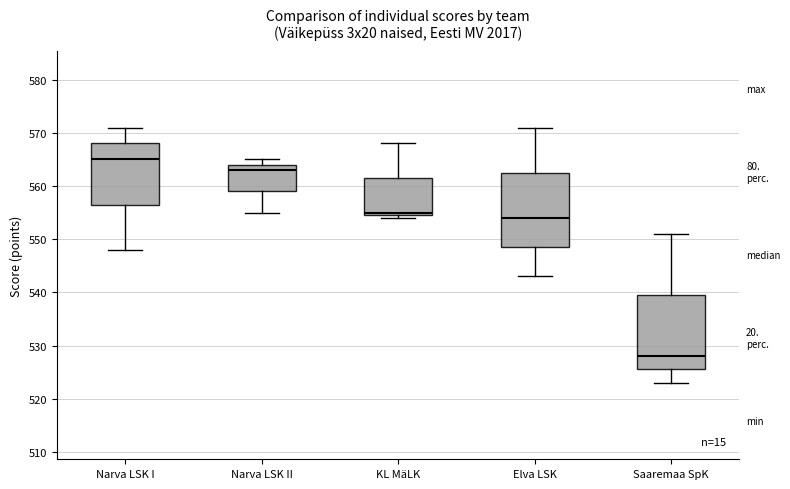

Reading left to right, read every box against the y-axis: the position of its median line, the range the box covers, and the ends of its whiskers. The values are not printed on the chart, so give them approximately, as read against the axis.

Narva LSK I: median 565, box 557 to 568, whiskers 548 to 571
Narva LSK II: median 563, box 559 to 564, whiskers 555 to 565
KL MäLK: median 555 (just above the box's lower edge), box 555 to 562, whiskers 554 to 568
Elva LSK: median 554, box 549 to 563, whiskers 543 to 571
Saaremaa SpK: median 528, box 526 to 540, whiskers 523 to 551